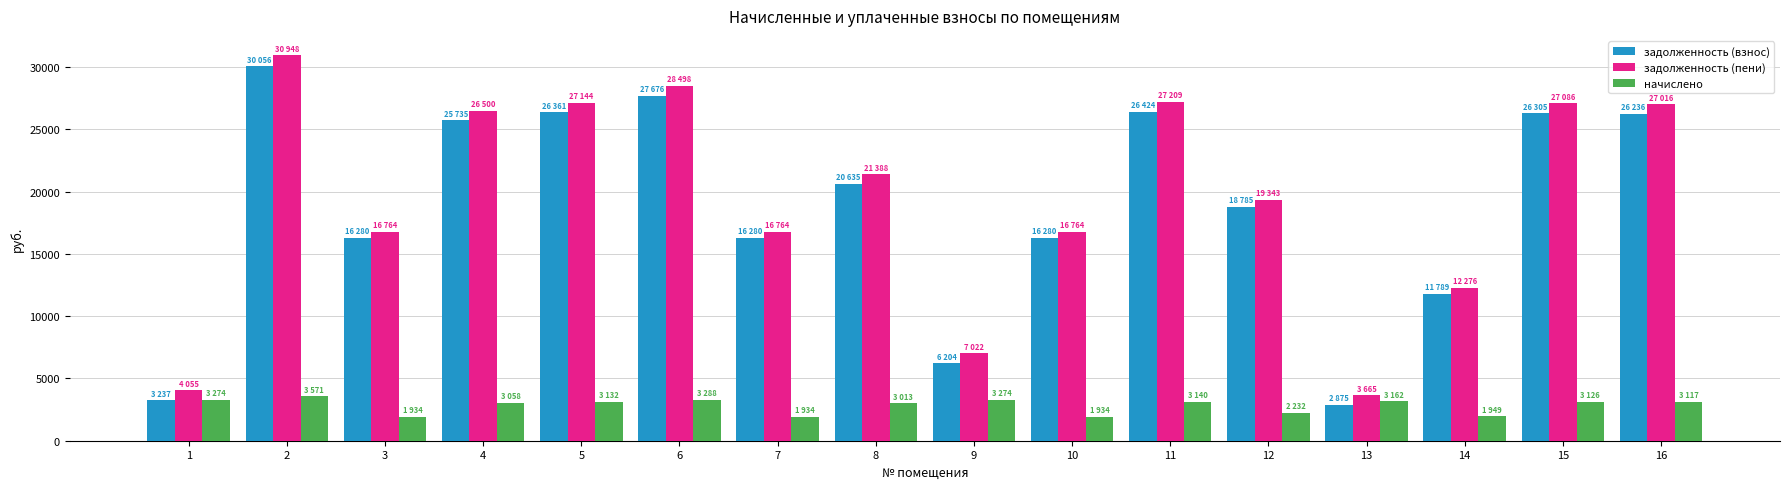

The value of задолженность (взнос) at 14 is 11789.1. True or false?

True